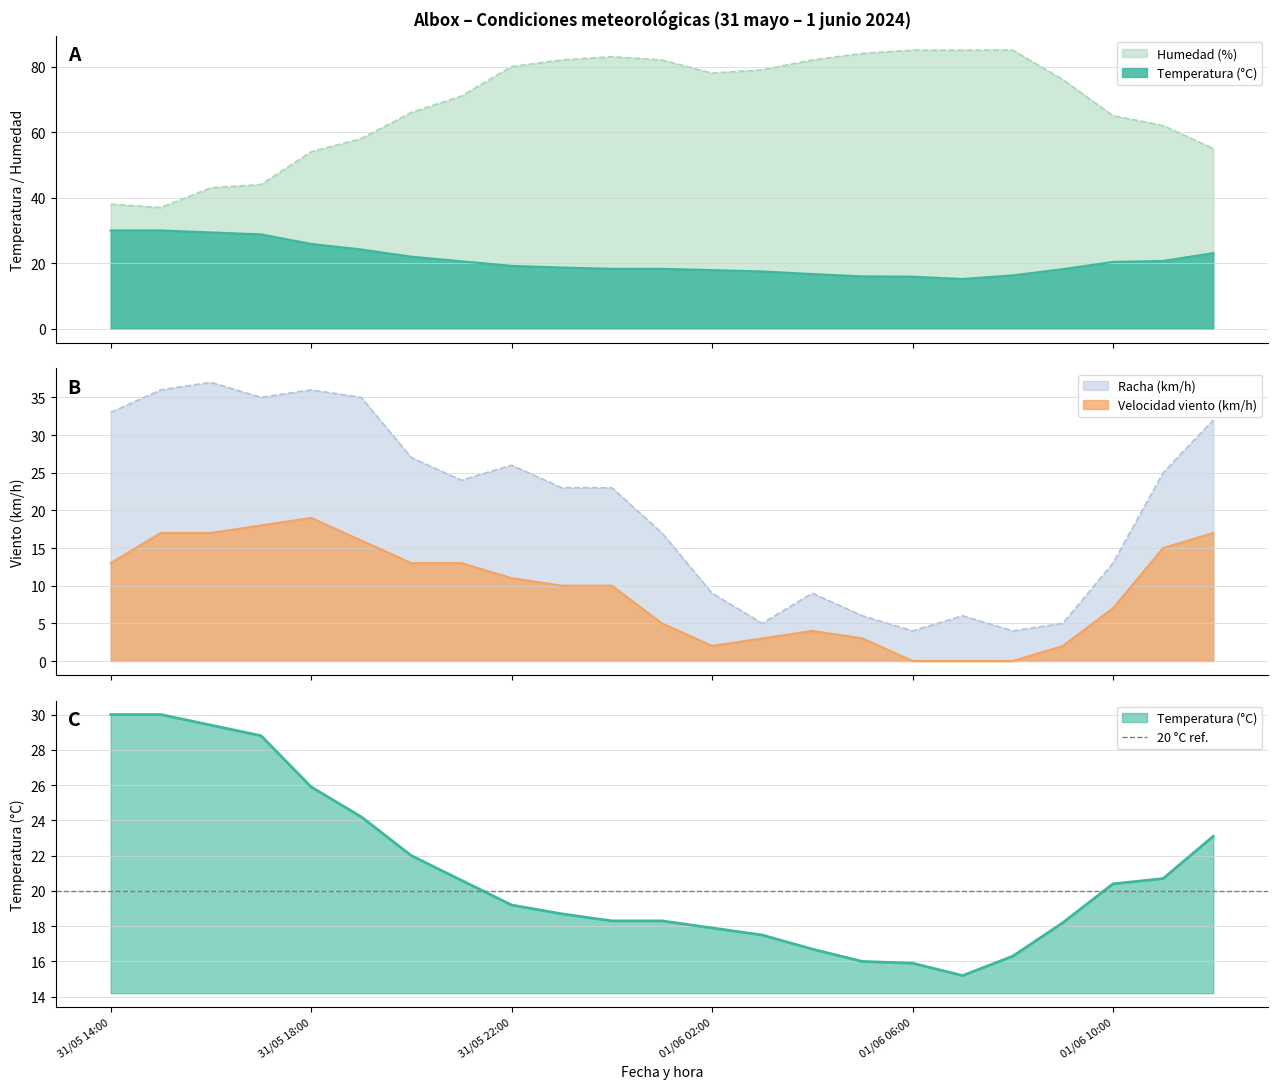

Which category has the highest value in the Racha (km/h) series?

31/05 16:00